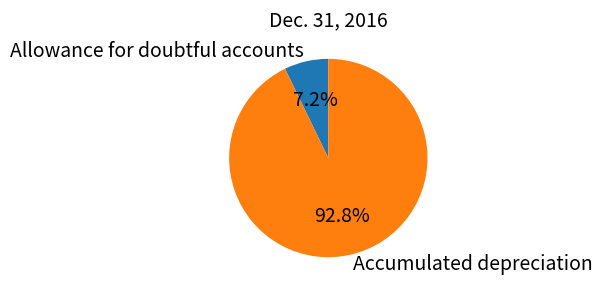

To the nearest percent, what is the difference between the Allowance for doubtful accounts and Accumulated depreciation slice percentages?

86%